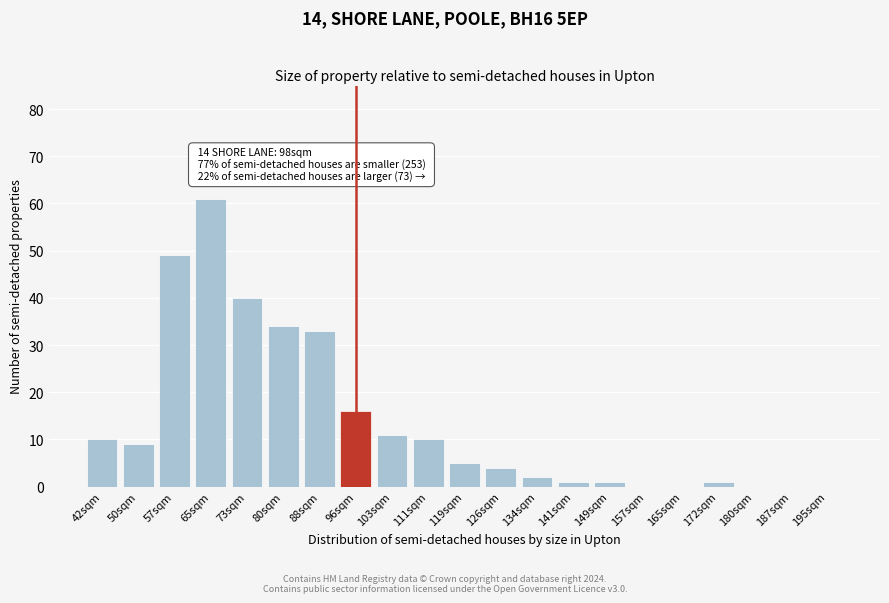

Reading right to left, transcribe all the data shown in this chart.

195sqm=0	187sqm=0	180sqm=0	172sqm=1	165sqm=0	157sqm=0	149sqm=1	141sqm=1	134sqm=2	126sqm=4	119sqm=5	111sqm=10	103sqm=11	96sqm=16	88sqm=33	80sqm=34	73sqm=40	65sqm=61	57sqm=49	50sqm=9	42sqm=10